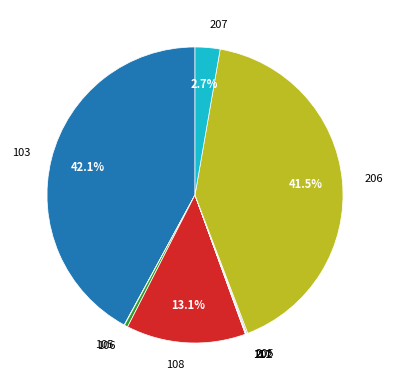

Does any single category account for the majority?

No